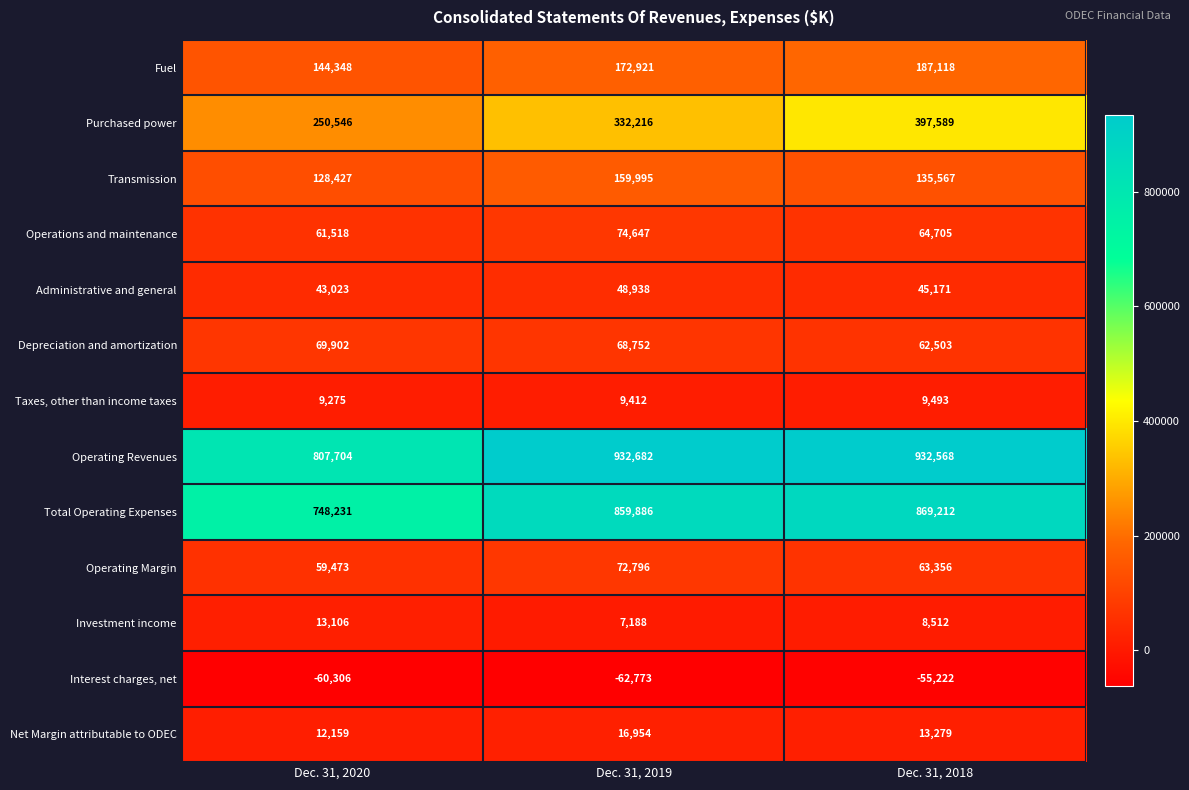

List the series in order of their peak value, lowest first.

Interest charges, net, Taxes, other than income taxes, Investment income, Net Margin attributable to ODEC, Administrative and general, Depreciation and amortization, Operating Margin, Operations and maintenance, Transmission, Fuel, Purchased power, Total Operating Expenses, Operating Revenues